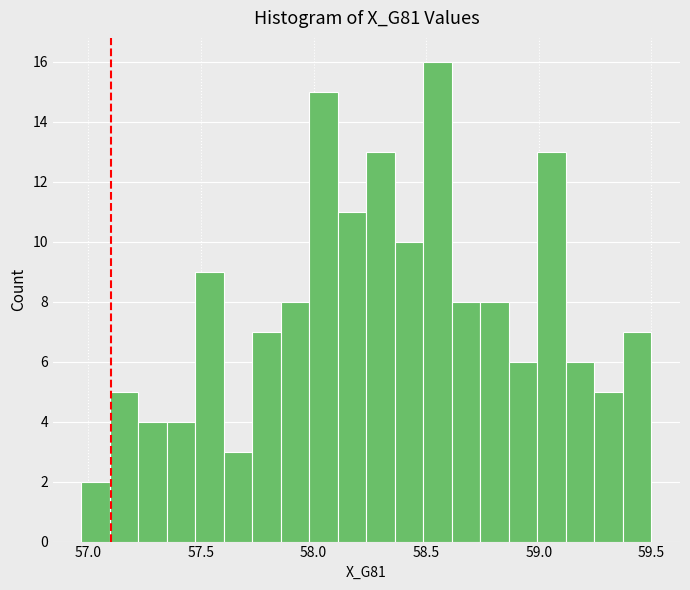

Read against the x-axis, roughly where is the centre of the tallest bar?

58.55